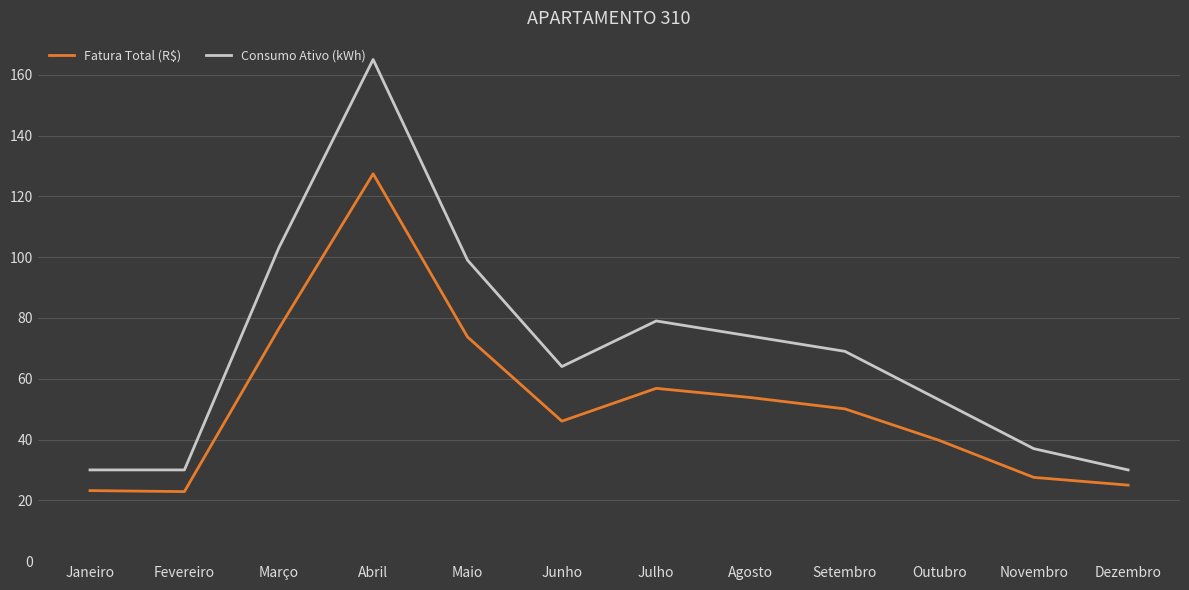

Rank the series by their maximum value, from highest to lowest.

Consumo Ativo (kWh), Fatura Total (R$)